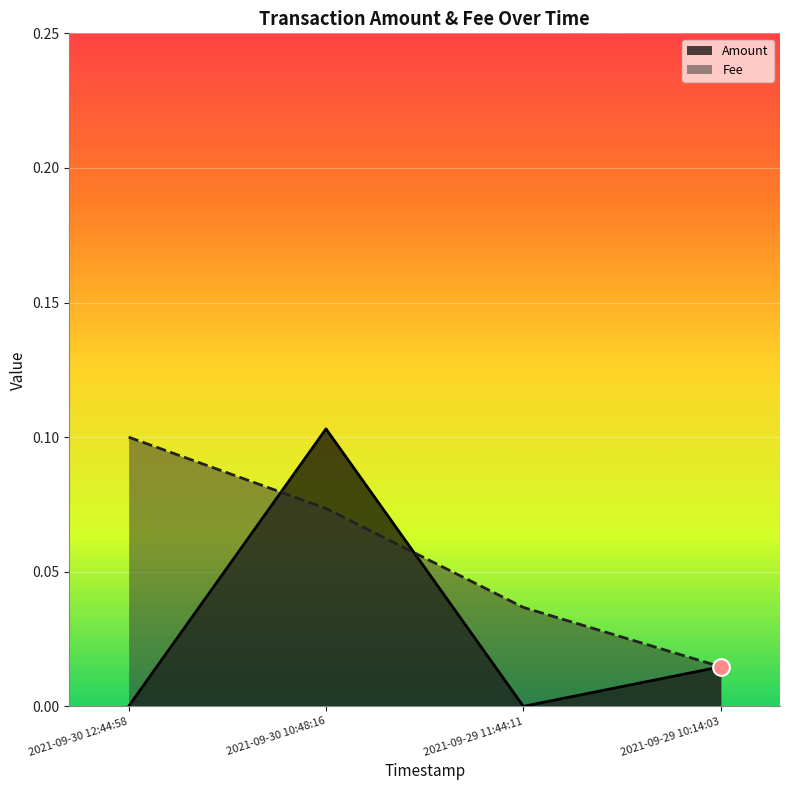

Reading left to right, what are all the values shown in this chart?

Amount: 0.0	0.1	0.0	0.0
Fee: 0.1	0.1	0.0	0.0